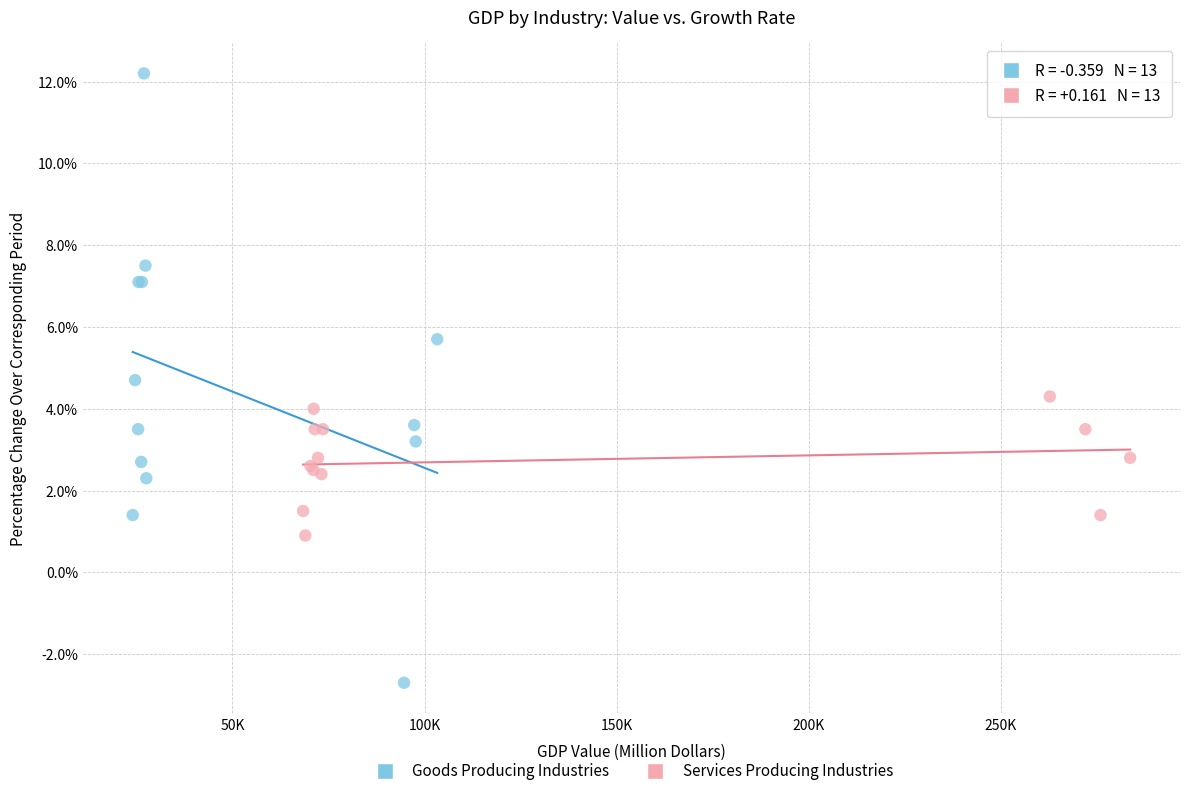

Which series has the largest Y range (max minus min)?

Goods Producing Industries